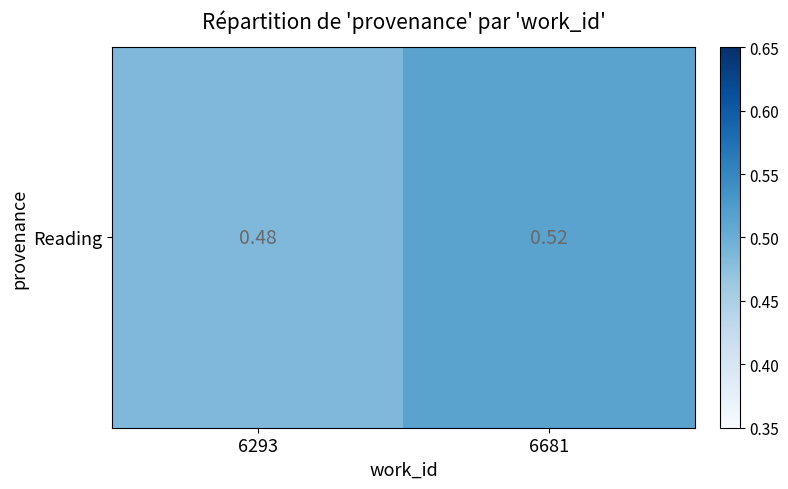

Reading left to right, what are all the values shown in this chart?

0.5	0.5